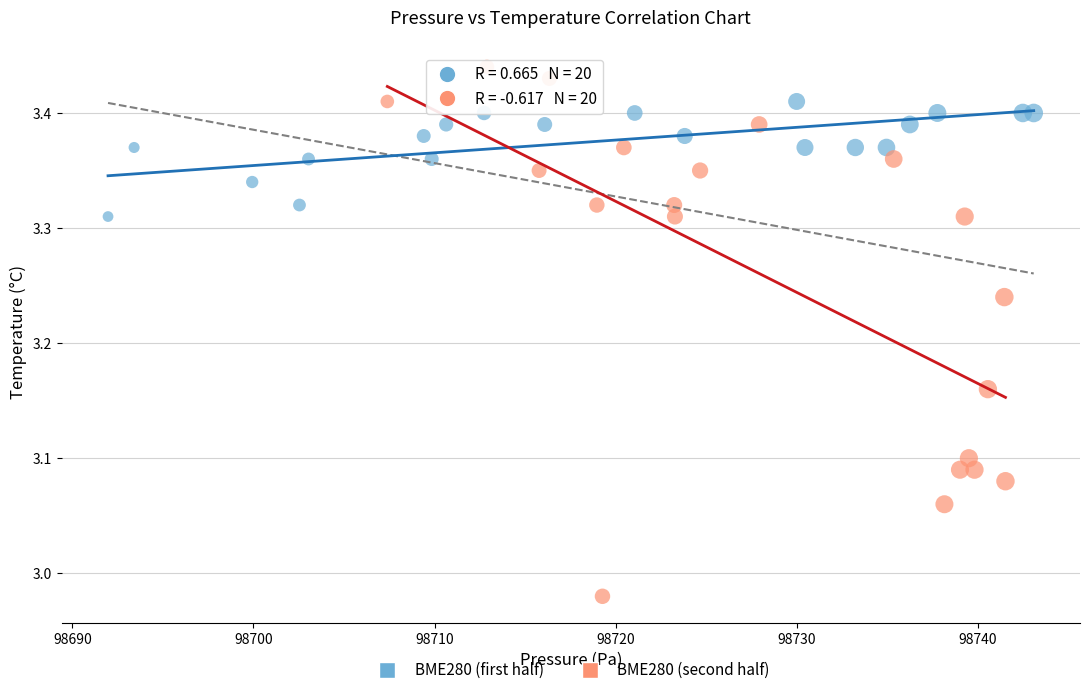

Which series reaches the maximum Y coordinate?

BME280 (second half)